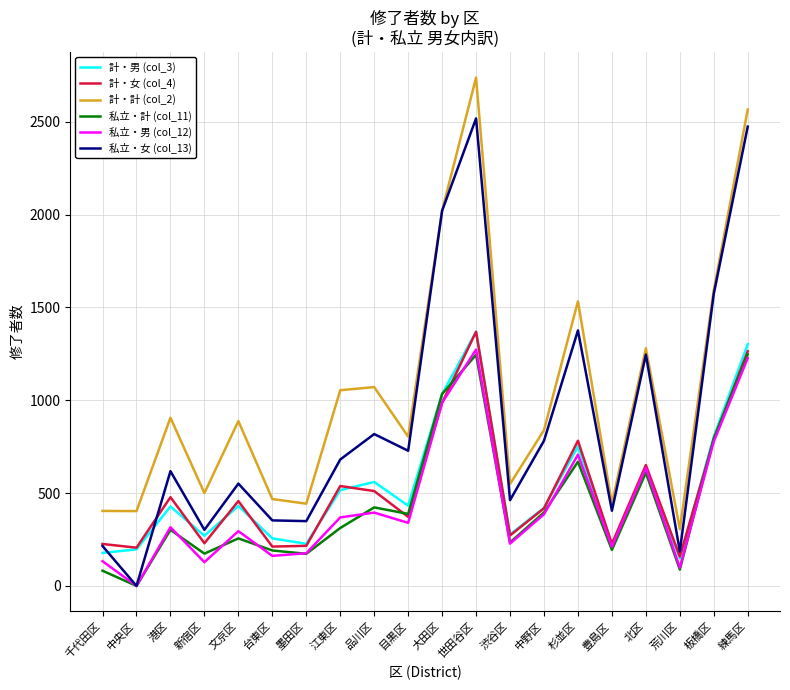

Where is the first local maximum for 計・男 (col_3)?

港区